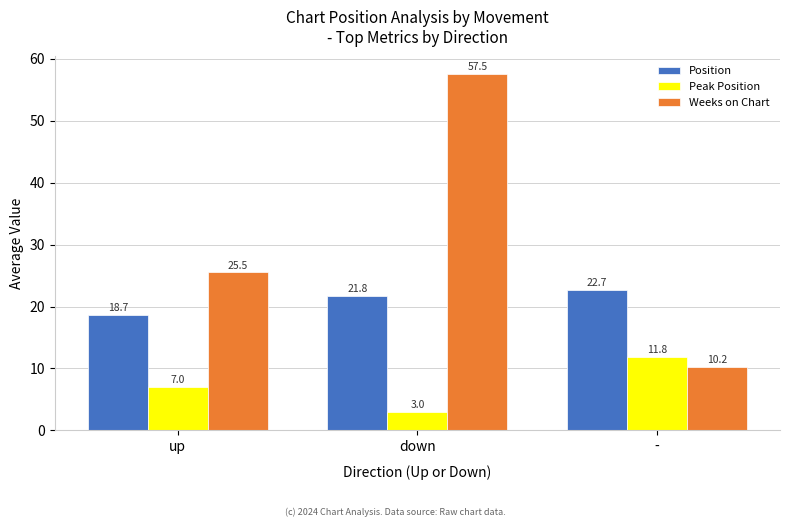

At which label is Weeks on Chart closest to 33?

up